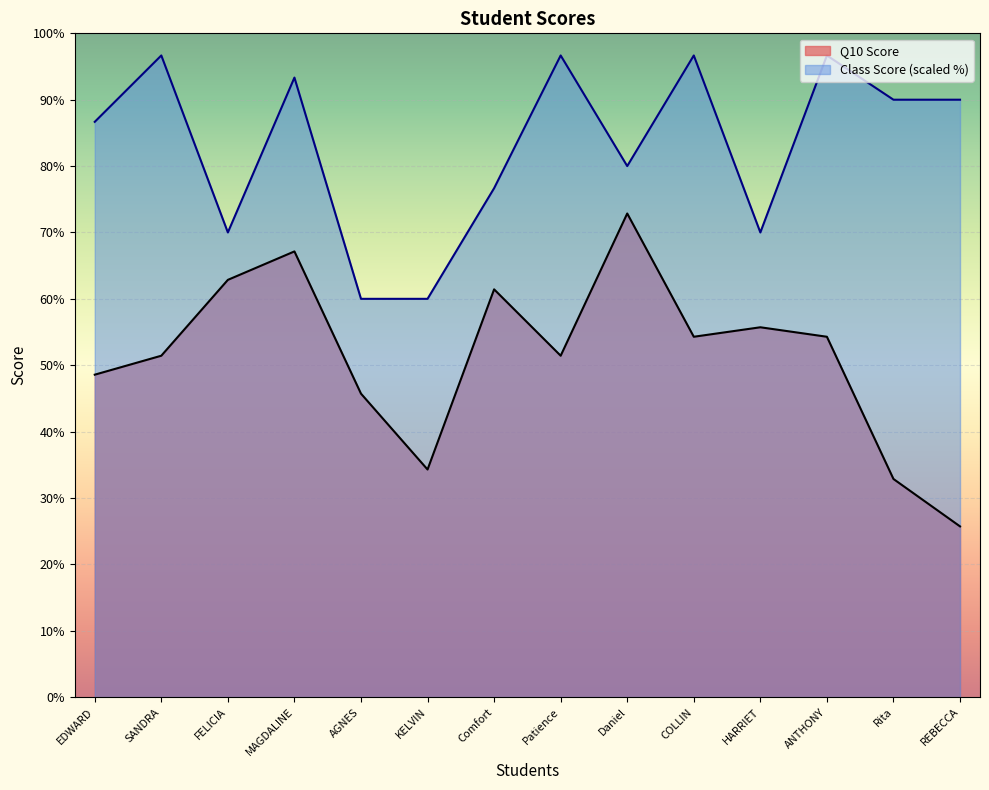

What is the label of the 10th point from the left?

COLLIN